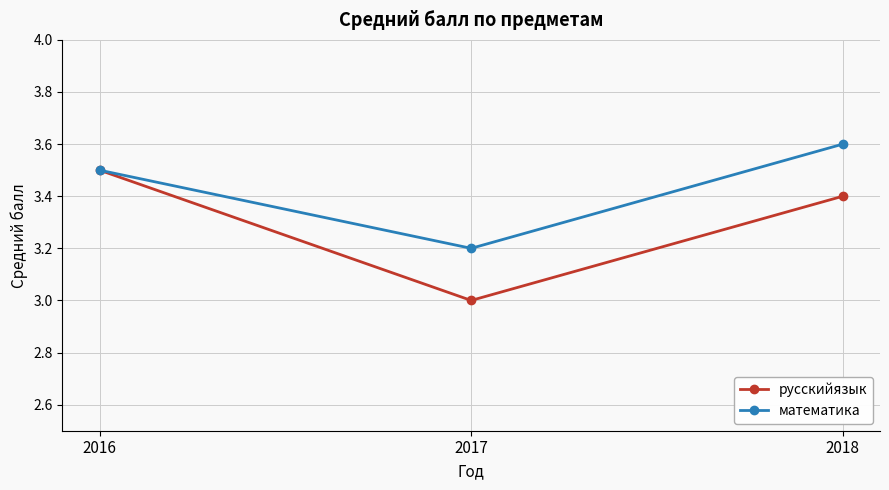

Which series has the largest total across all categories?

математика